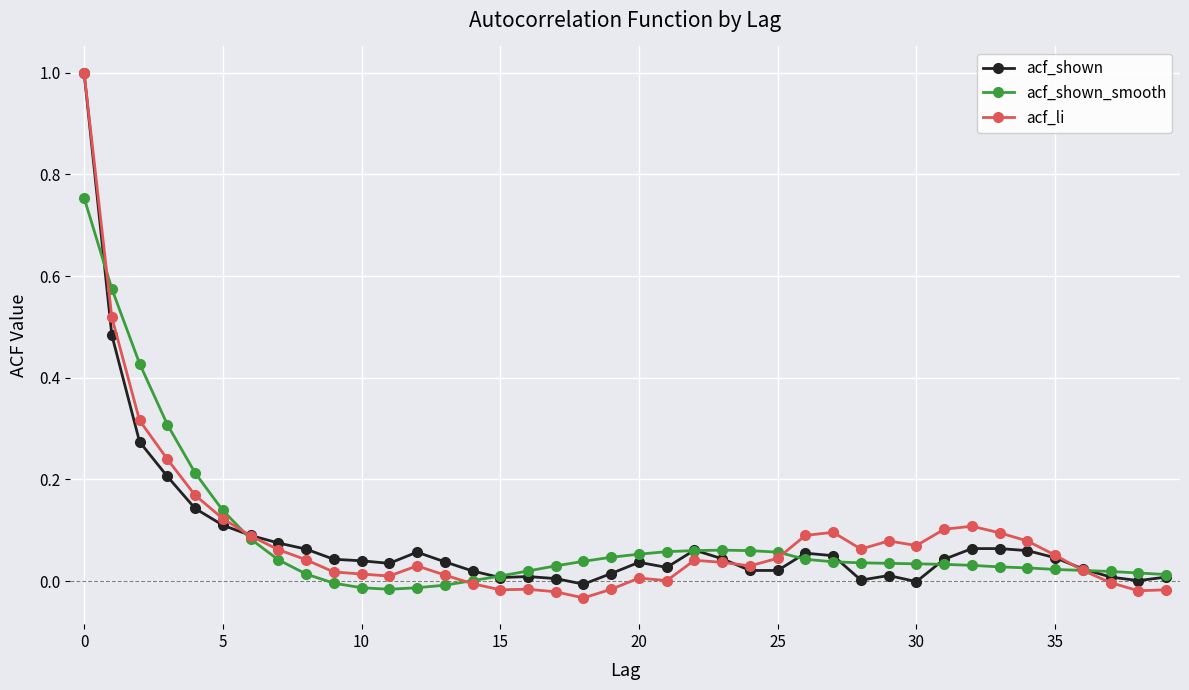

What is the highest value of the acf_shown series?

1.0